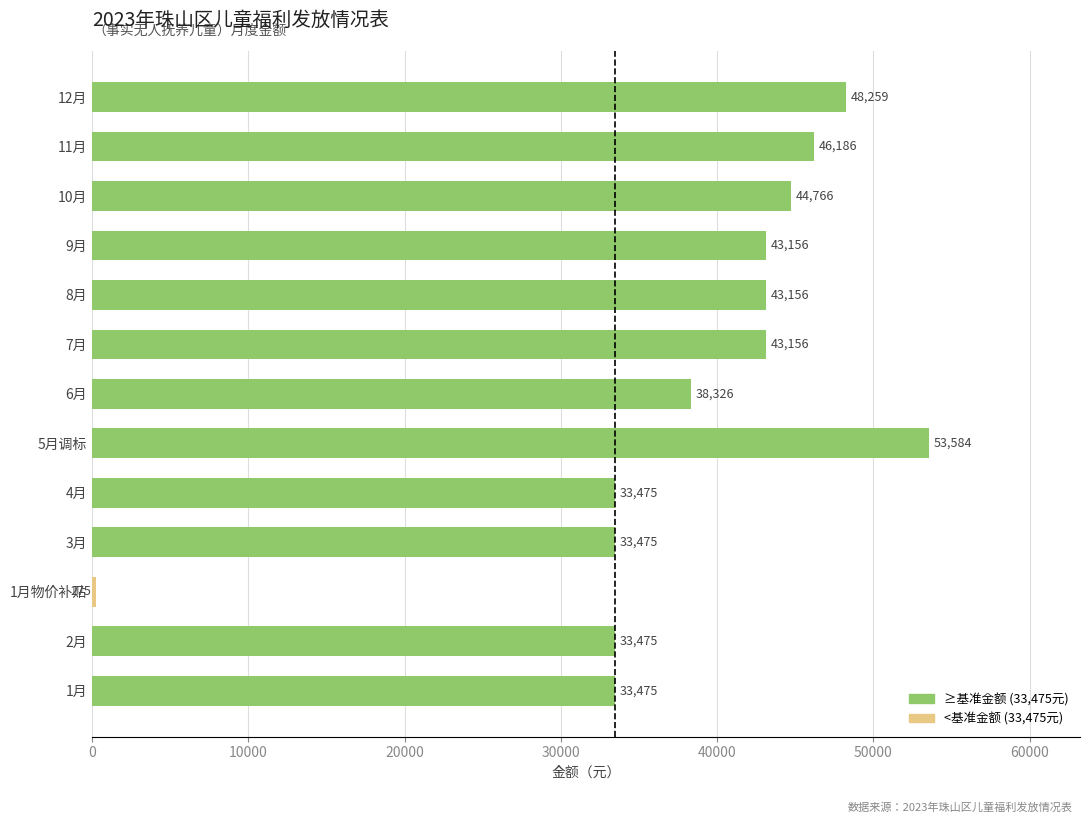

True or false: the data shows 33475 at 2月.

True